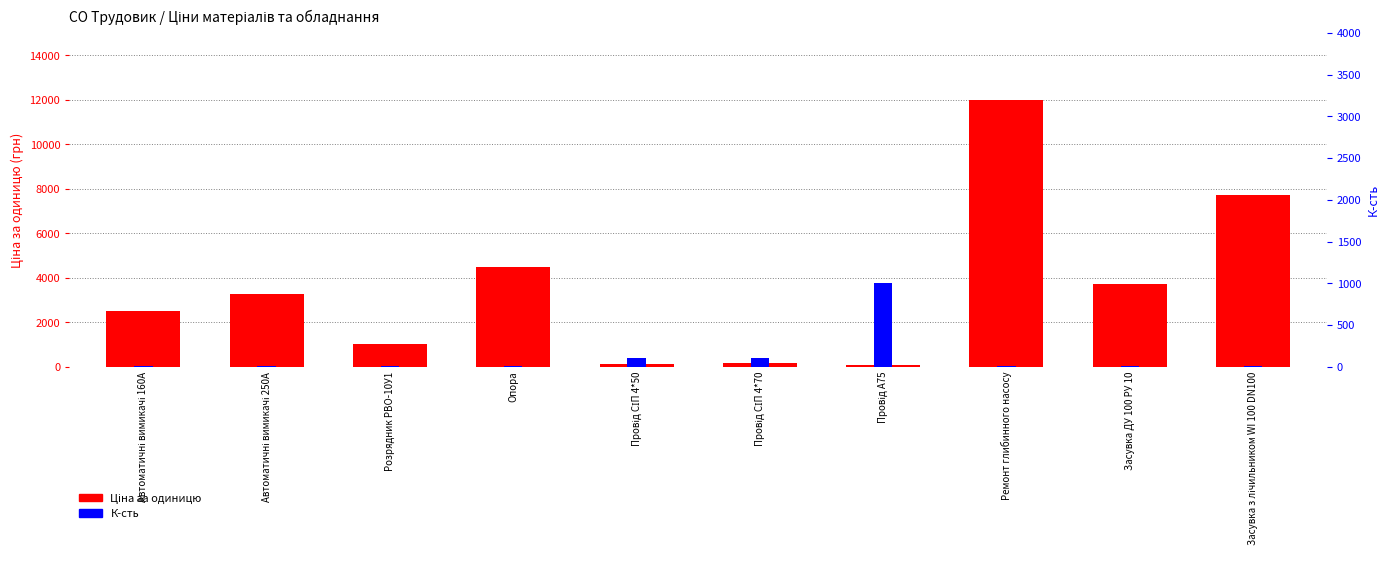

What is the sum of the К-сть values at Ремонт глибинного насосу and Автоматичні вимикачі 250А?

7